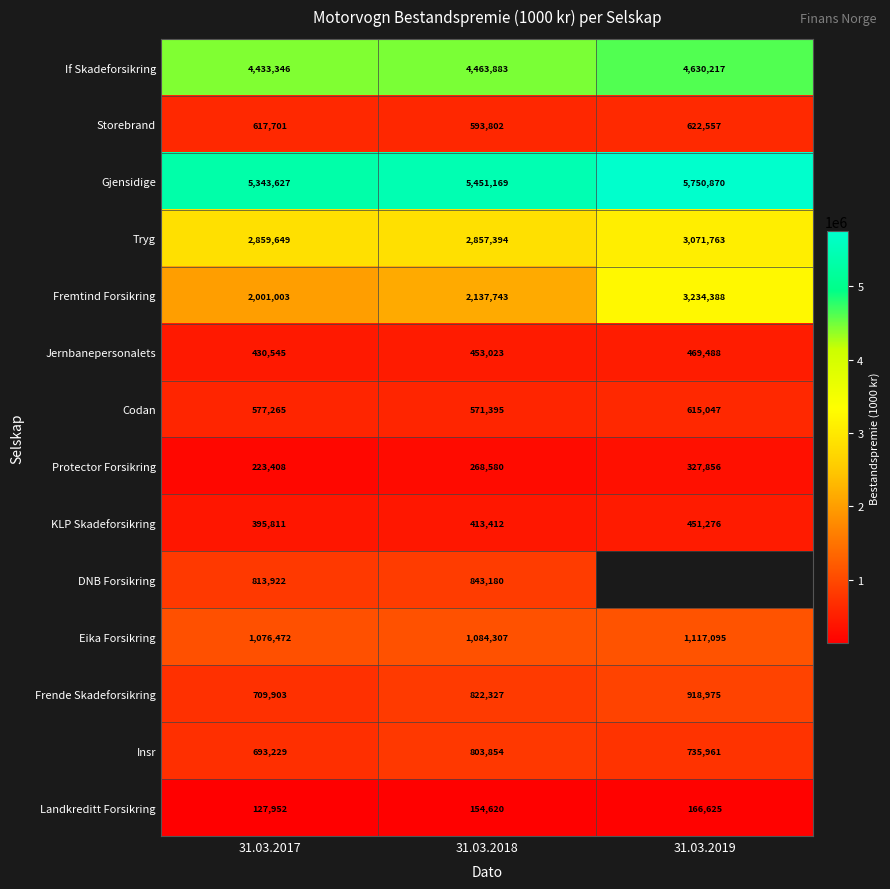

Rank the categories by Jernbanepersonalets value from highest to lowest.

31.03.2019, 31.03.2018, 31.03.2017